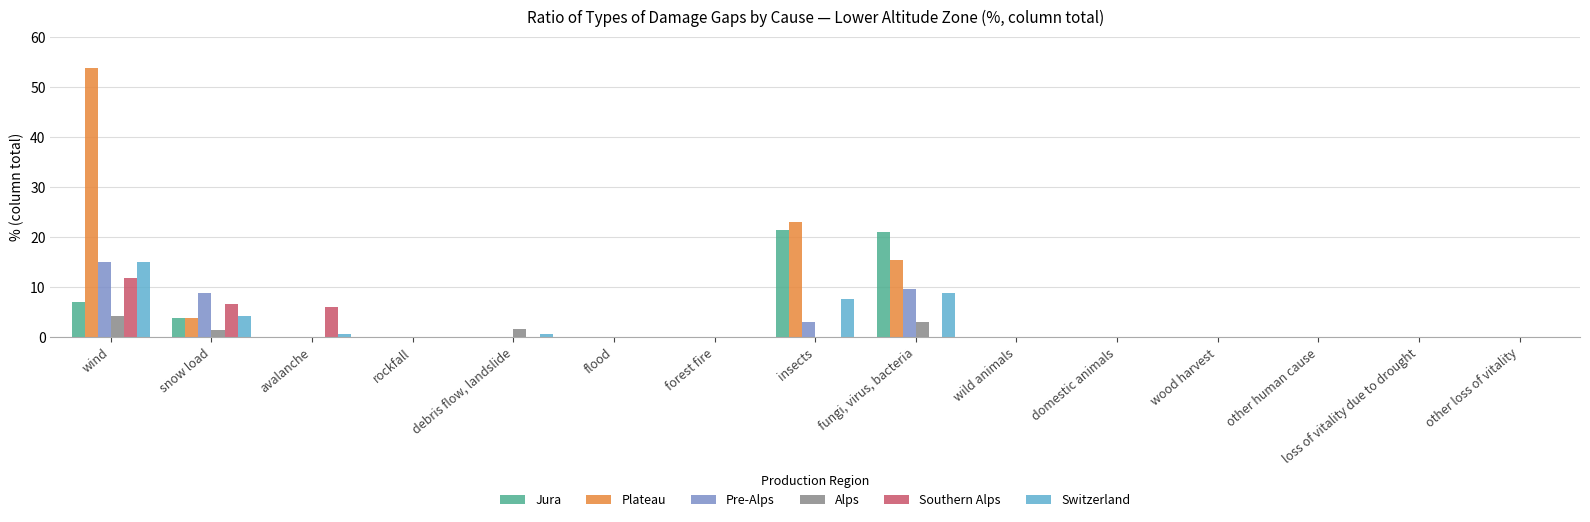

Is it true that Pre-Alps equals 0.0 at other loss of vitality?

True